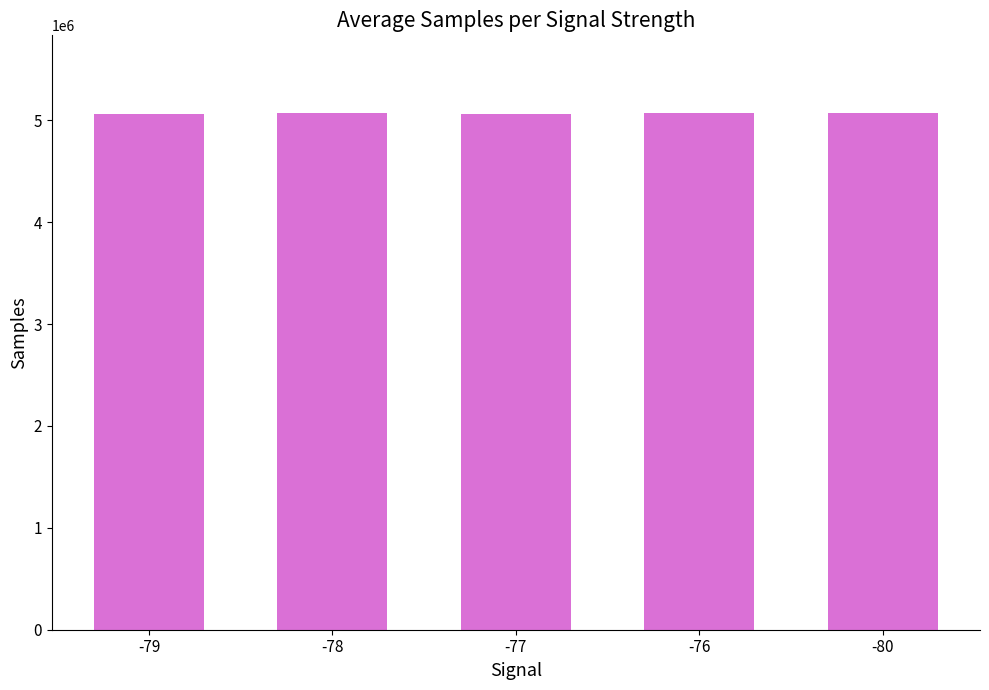

What is the smallest value displayed?

5059414